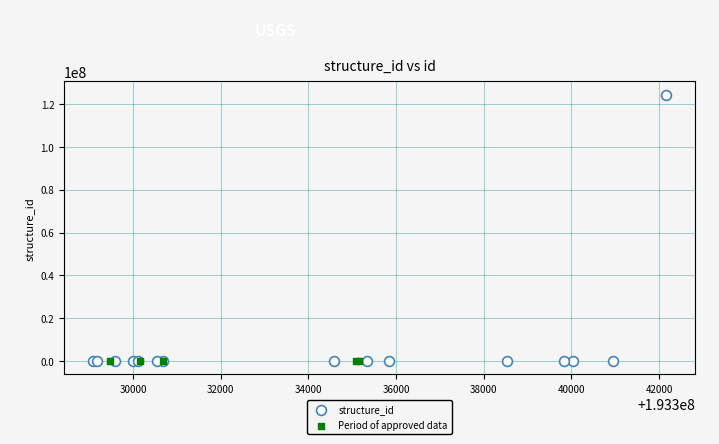

Which series contains the highest Y value?

structure_id